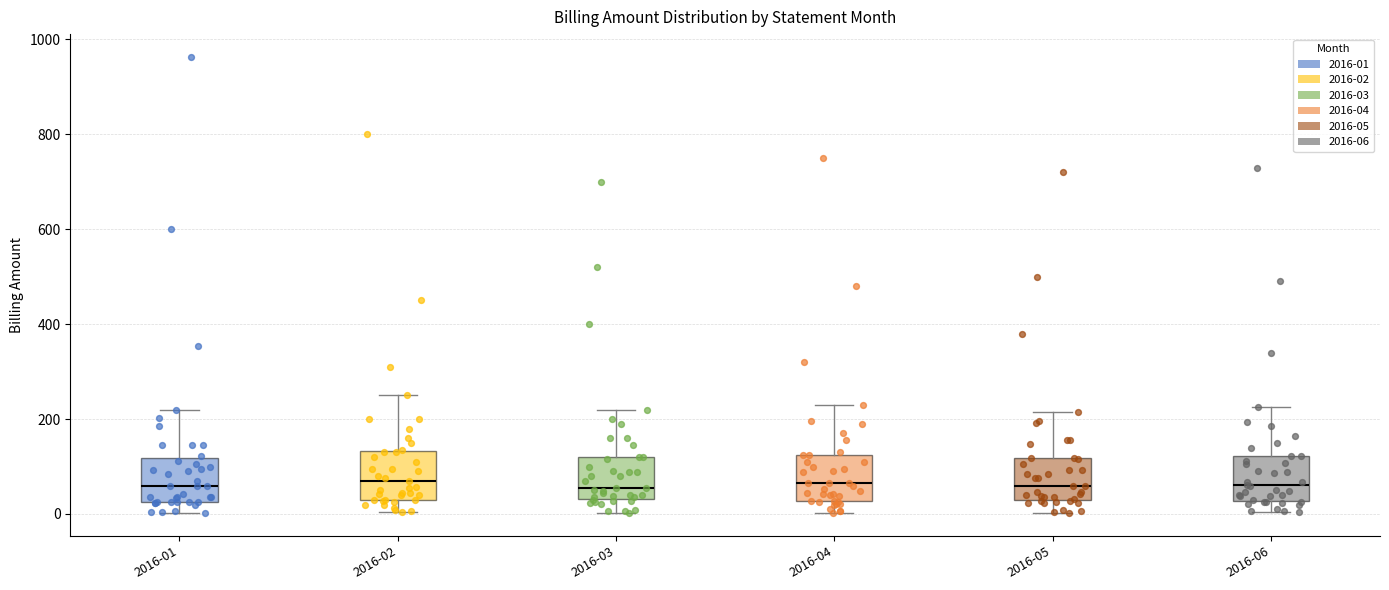

Reading left to right, transcribe this box plot: for each box, give where its median line is, the range the box spans, and where its two whiskers end, as read against the y-axis. The values are not printed on the chart, so give them approximately, as read against the axis.

2016-01: median 60, box 20 to 120, whiskers 0 to 220
2016-02: median 80, box 40 to 140, whiskers 0 to 260
2016-03: median 60, box 40 to 120, whiskers 0 to 220
2016-04: median 60, box 20 to 120, whiskers 0 to 240
2016-05: median 60, box 40 to 120, whiskers 0 to 220
2016-06: median 60, box 20 to 120, whiskers 0 to 220